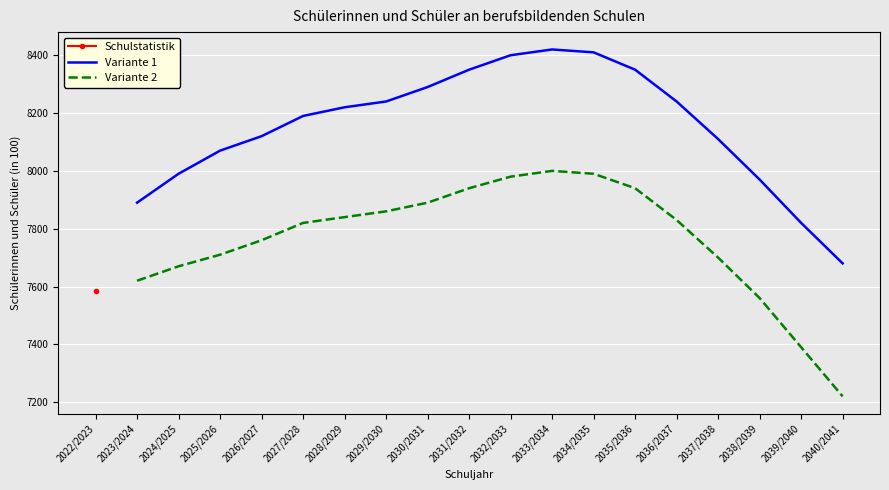

What is the lowest value of the Variante 2 series?

7220